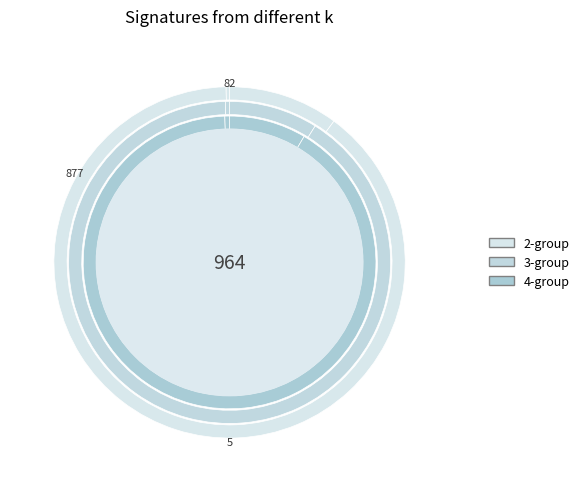

How many segments does this pie chart have?

5